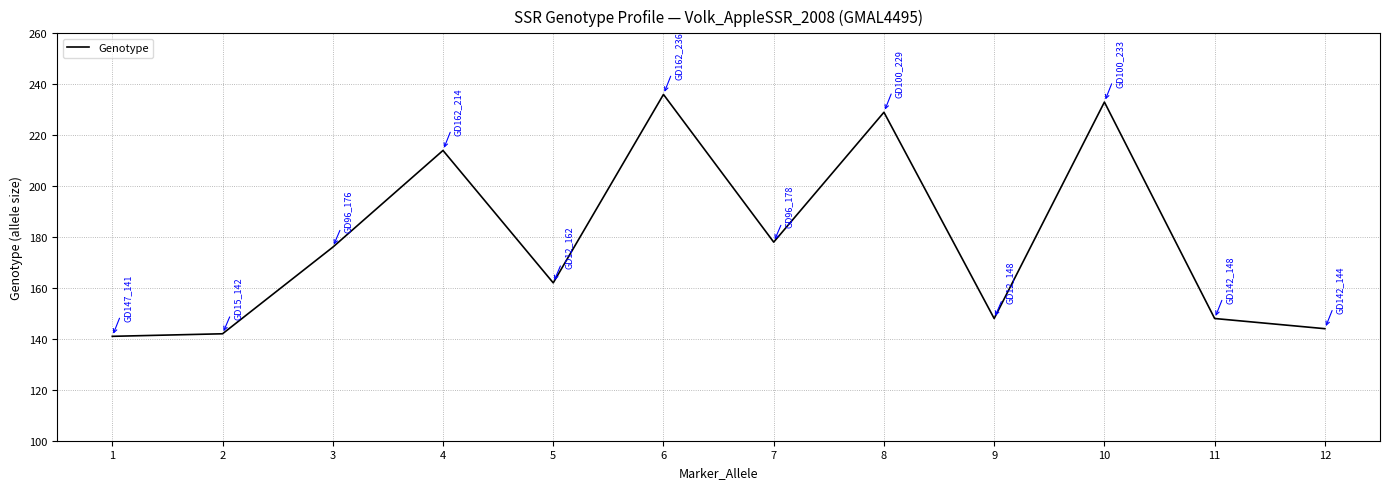

What is the maximum value shown in the chart?

236